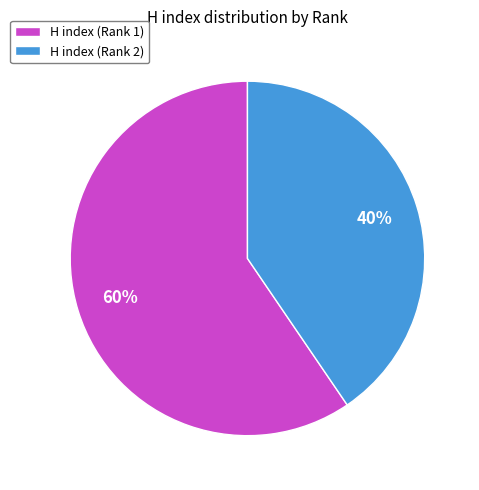

Which category accounts for the majority?

H index (Rank 1)